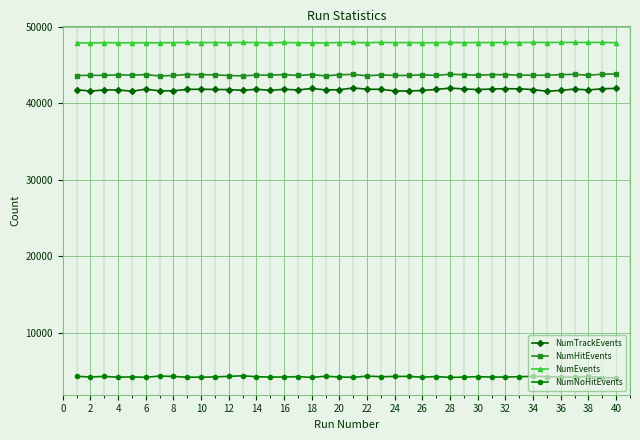

What is the greatest value displayed?

47954